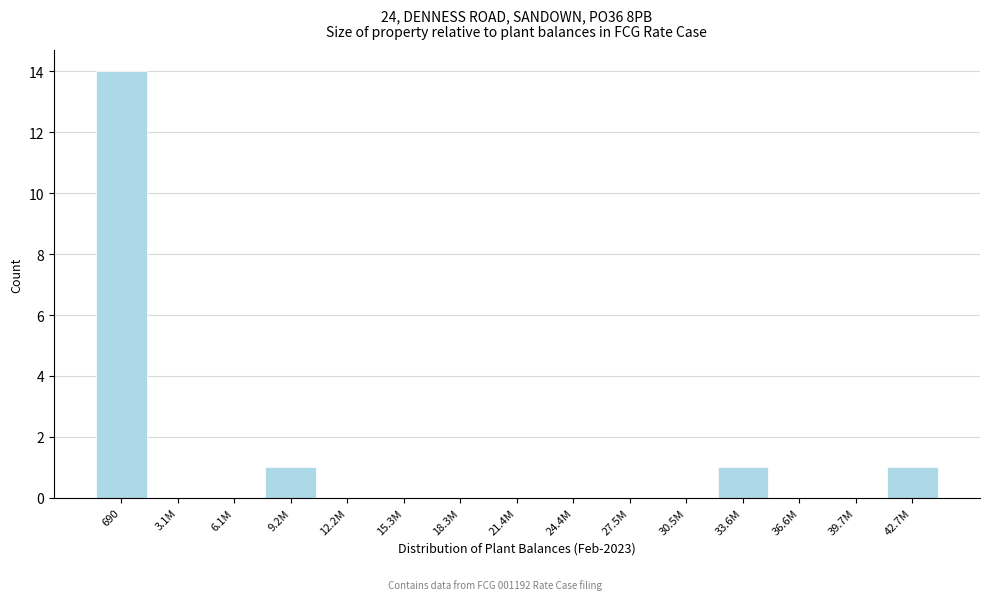

Reading left to right, transcribe all the data shown in this chart.

690=14	3.1M=0	6.1M=0	9.2M=1	12.2M=0	15.3M=0	18.3M=0	21.4M=0	24.4M=0	27.5M=0	30.5M=0	33.6M=1	36.6M=0	39.7M=0	42.7M=1